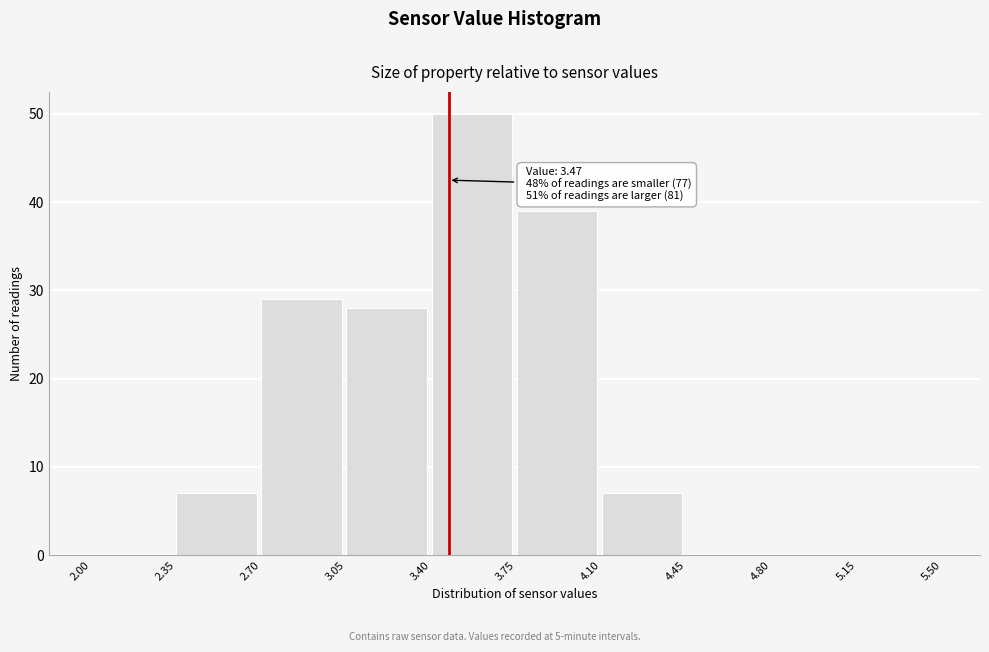

Which range on the x-axis has the tallest bar?

3.40 to 3.75